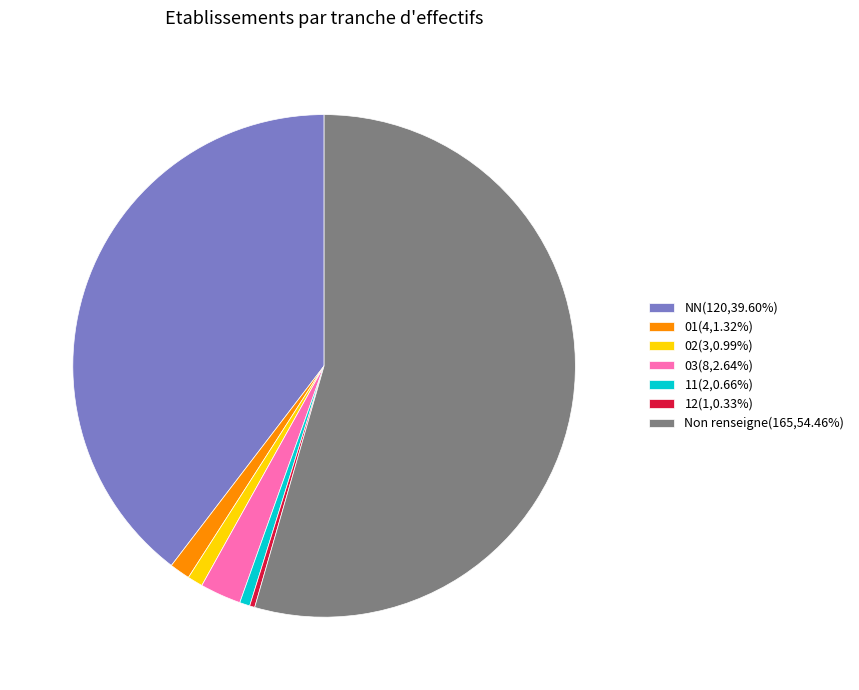

Combined, do 12(1,0.33%) and 02(3,0.99%) account for over 50%?

No